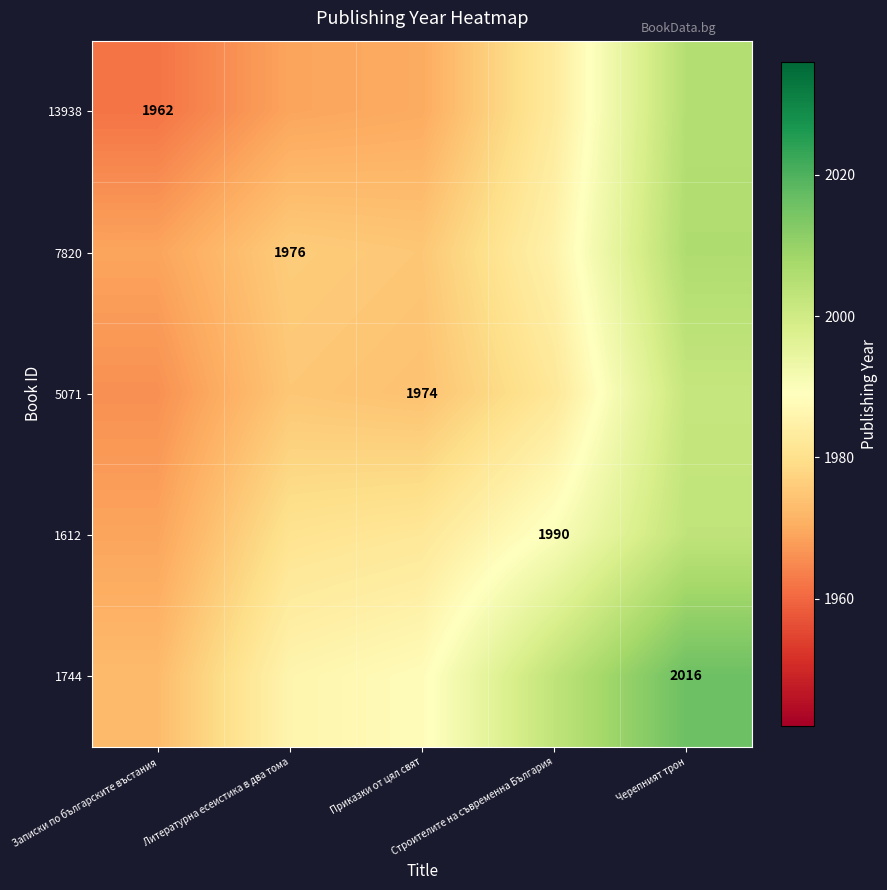

How many values in the 1744 series exceed 1988?

3